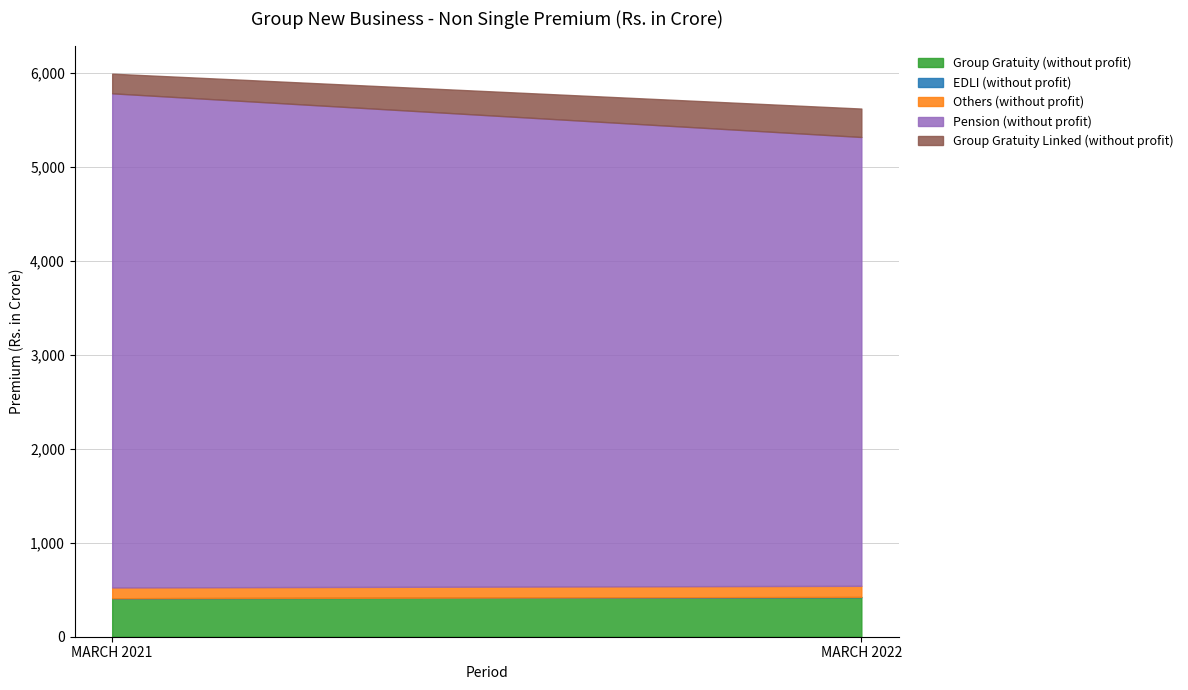

The EDLI (without profit) series shows 0.0 at MARCH 2021. True or false?

False